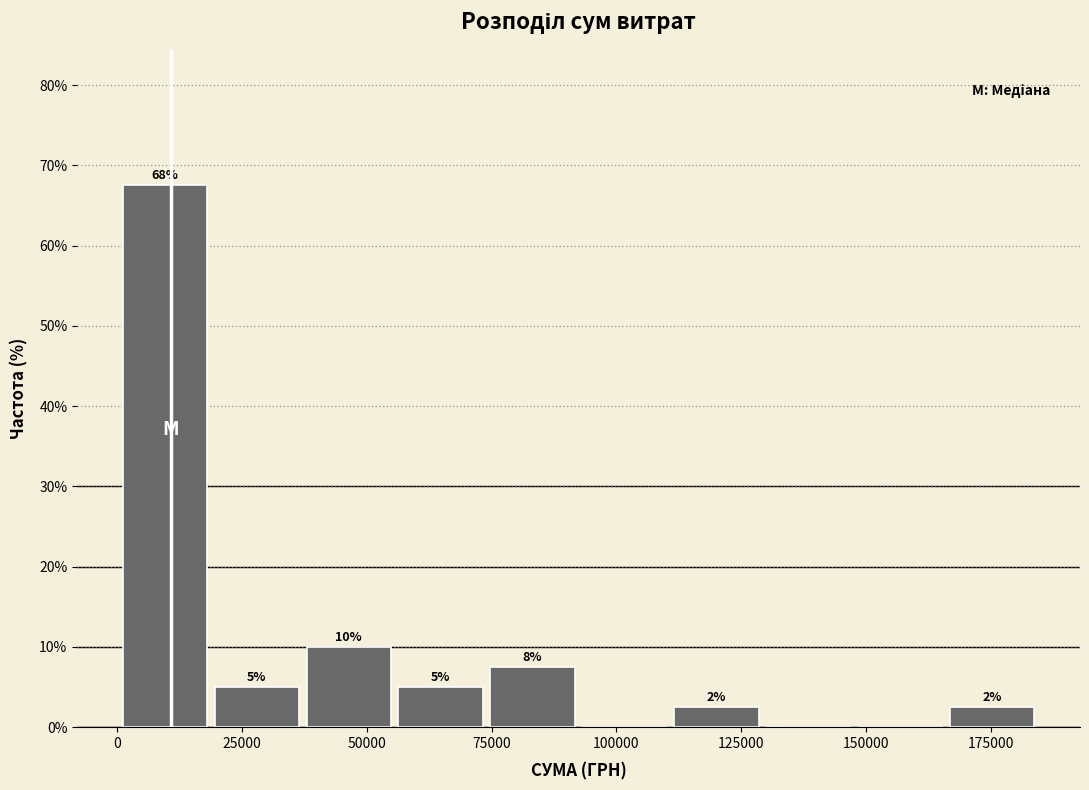

Read against the x-axis, roughly where is the centre of the tallest bar?

10000